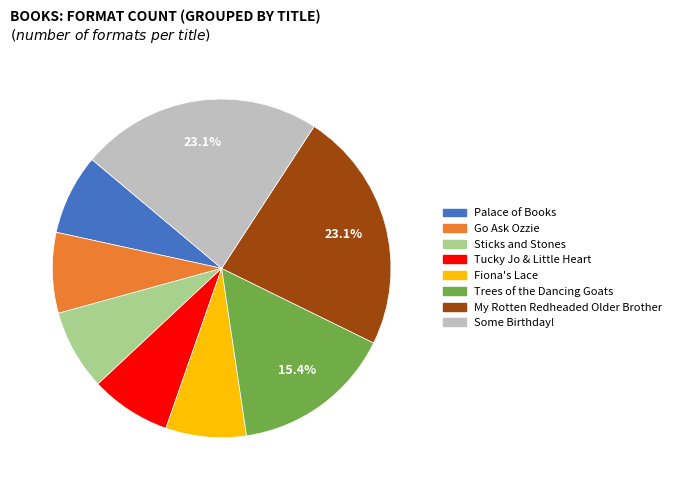

Is there any slice that represents more than half of the pie?

No